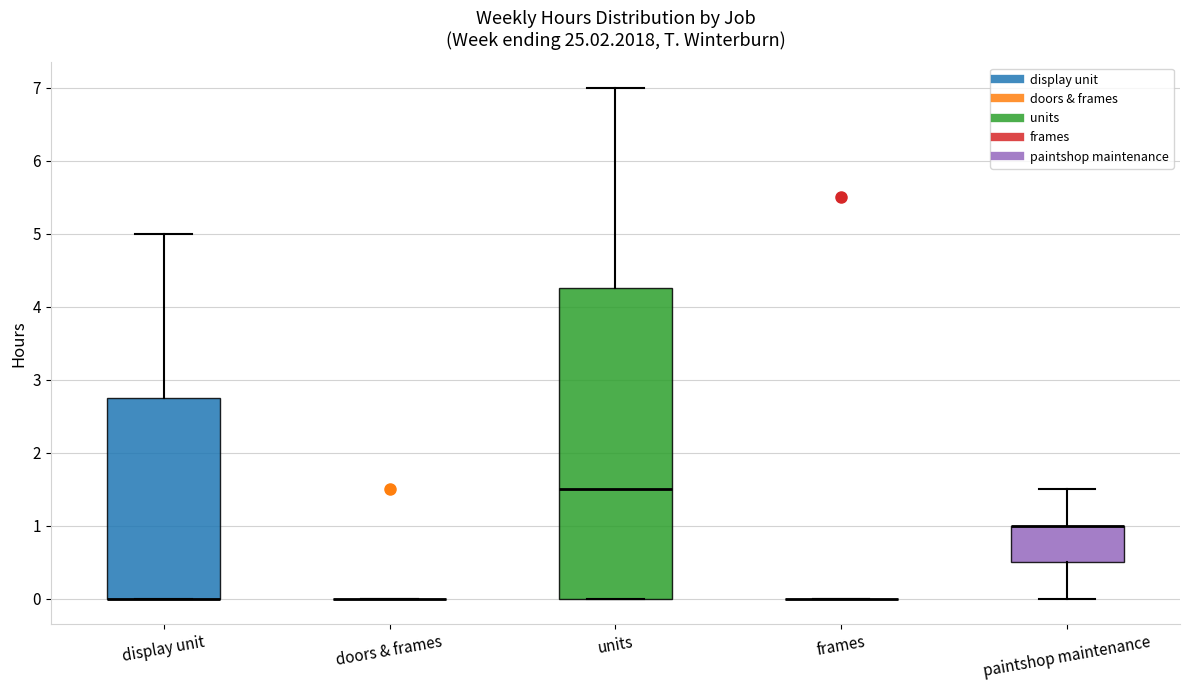

Where is the upper edge of the box for paintshop maintenance on the y-axis? The values are not printed on the chart, so give them approximately, as read against the axis.

1.0